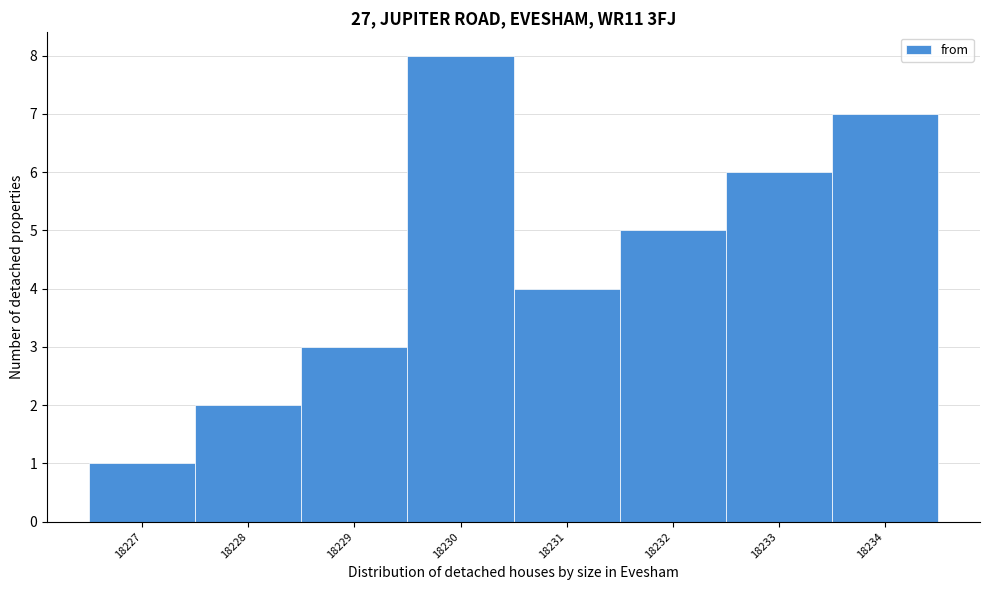

Which range on the x-axis has the tallest bar?

18229.5 to 18230.5